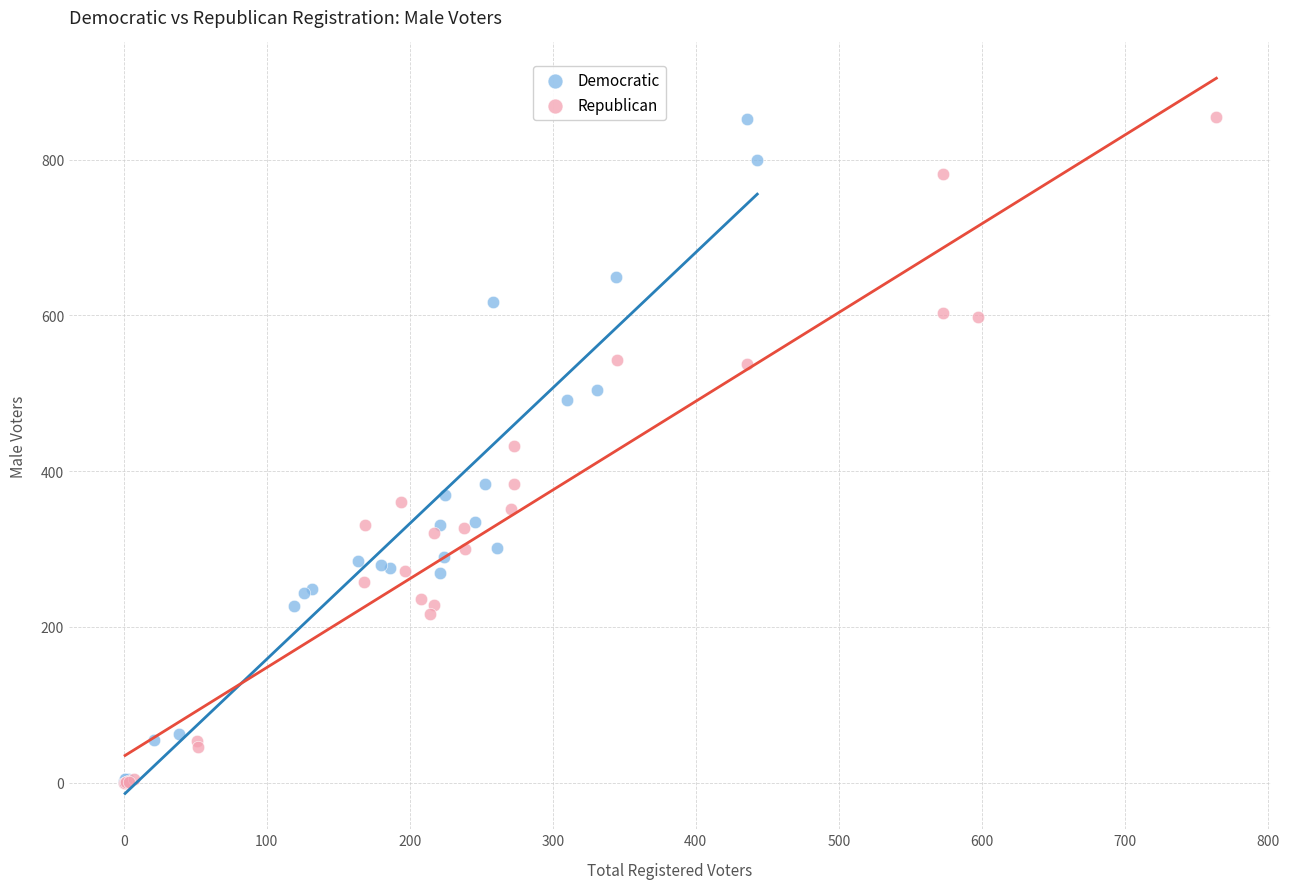

Which series has the largest Y range (max minus min)?

Republican